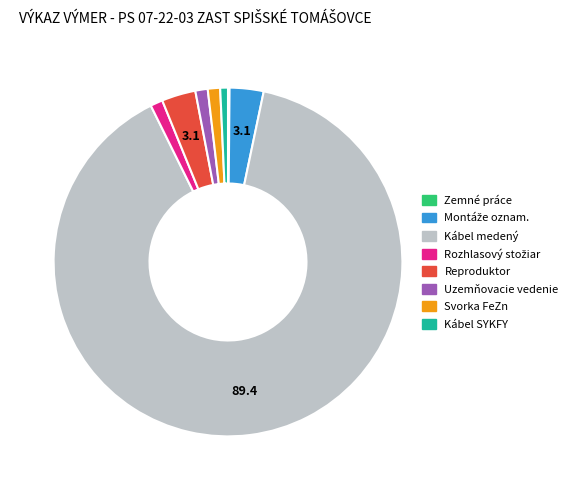

How many segments does this pie chart have?

8